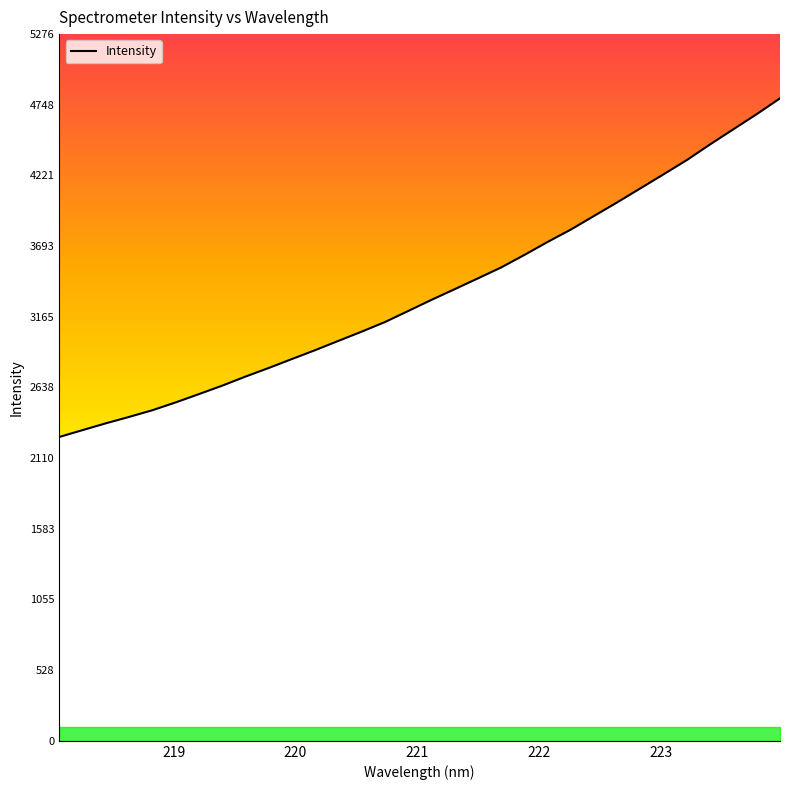

What is the greatest value displayed?

4796.0